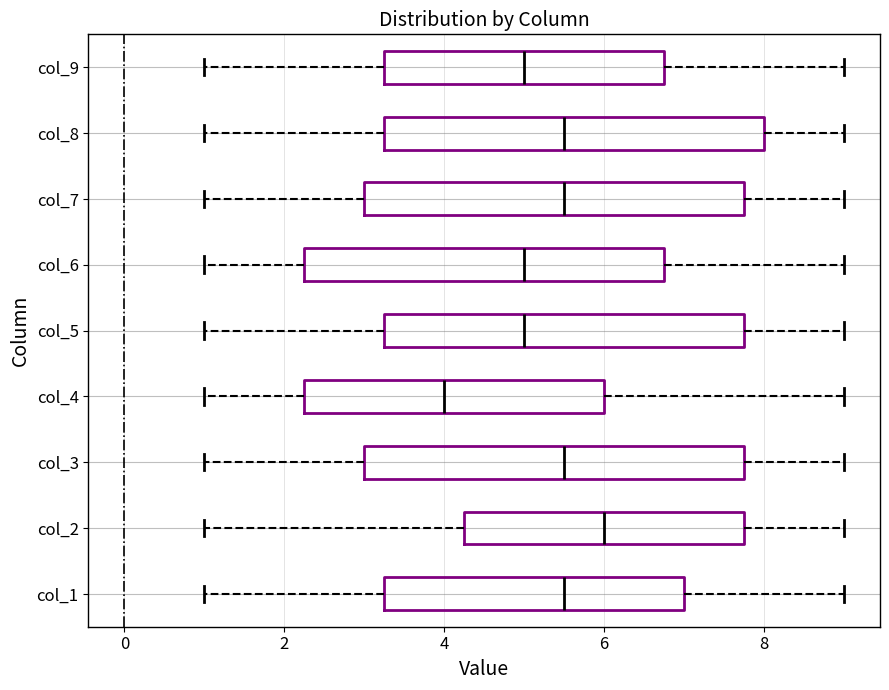

Which box's median line is the furthest to the right?

col_2